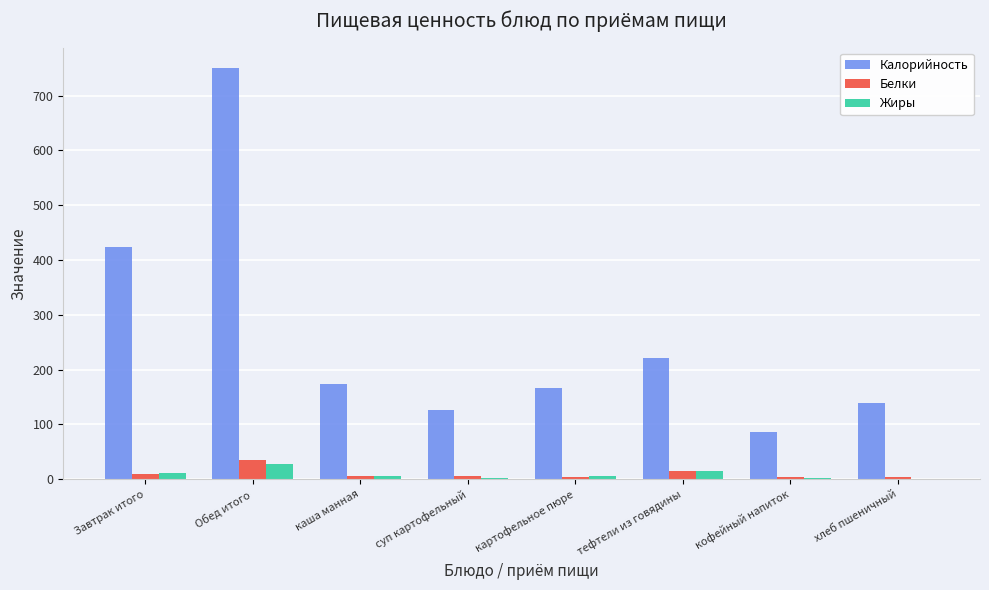

At which category is the sum across all series the highest?

Обед итого